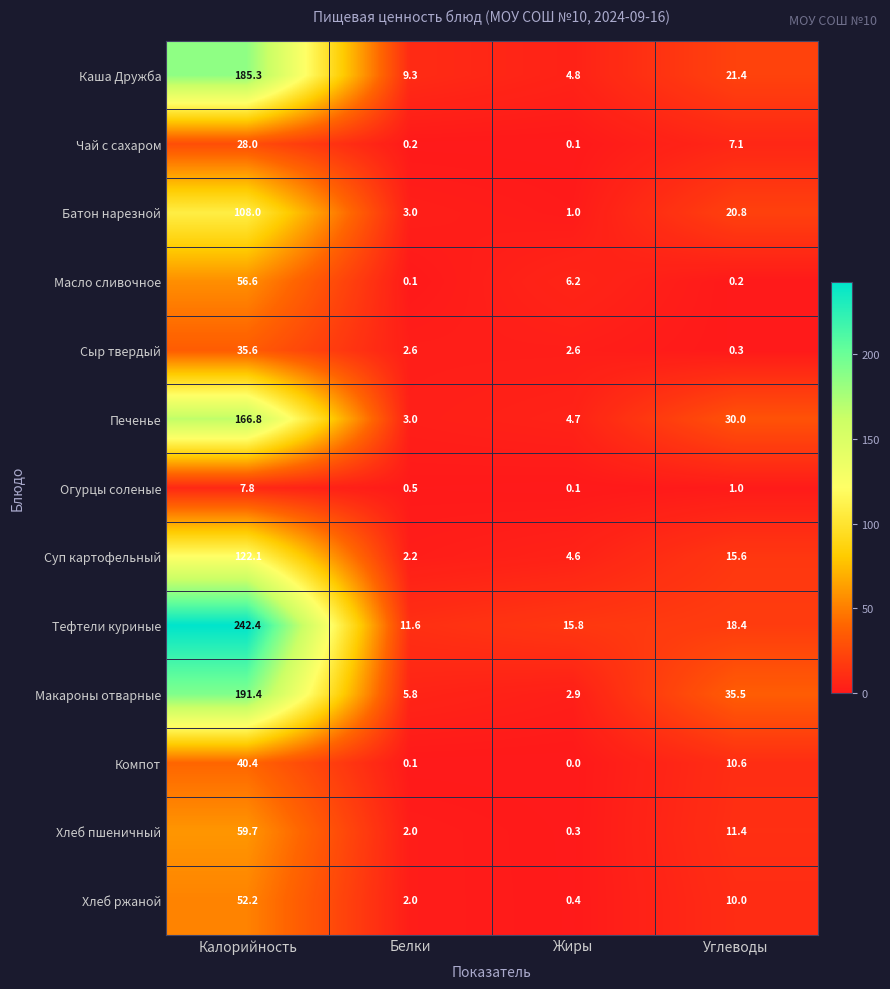

At which category is the sum across all series the highest?

Калорийность